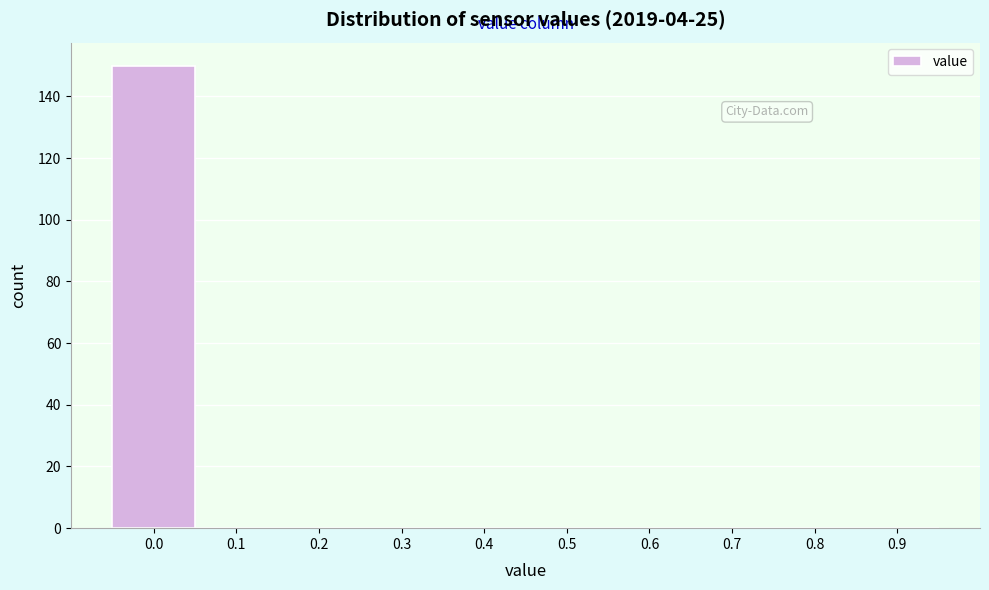

Reading left to right, list all the values displayed in this chart.

0.0=150	0.1=0	0.2=0	0.3=0	0.4=0	0.5=0	0.6=0	0.7=0	0.8=0	0.9=0